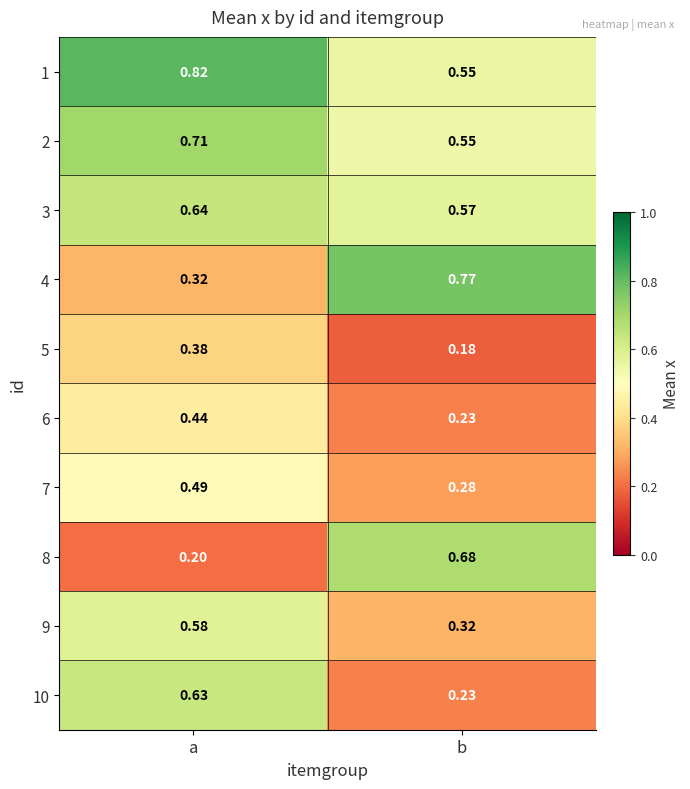

At which category does the chart reach its peak across all series?

a